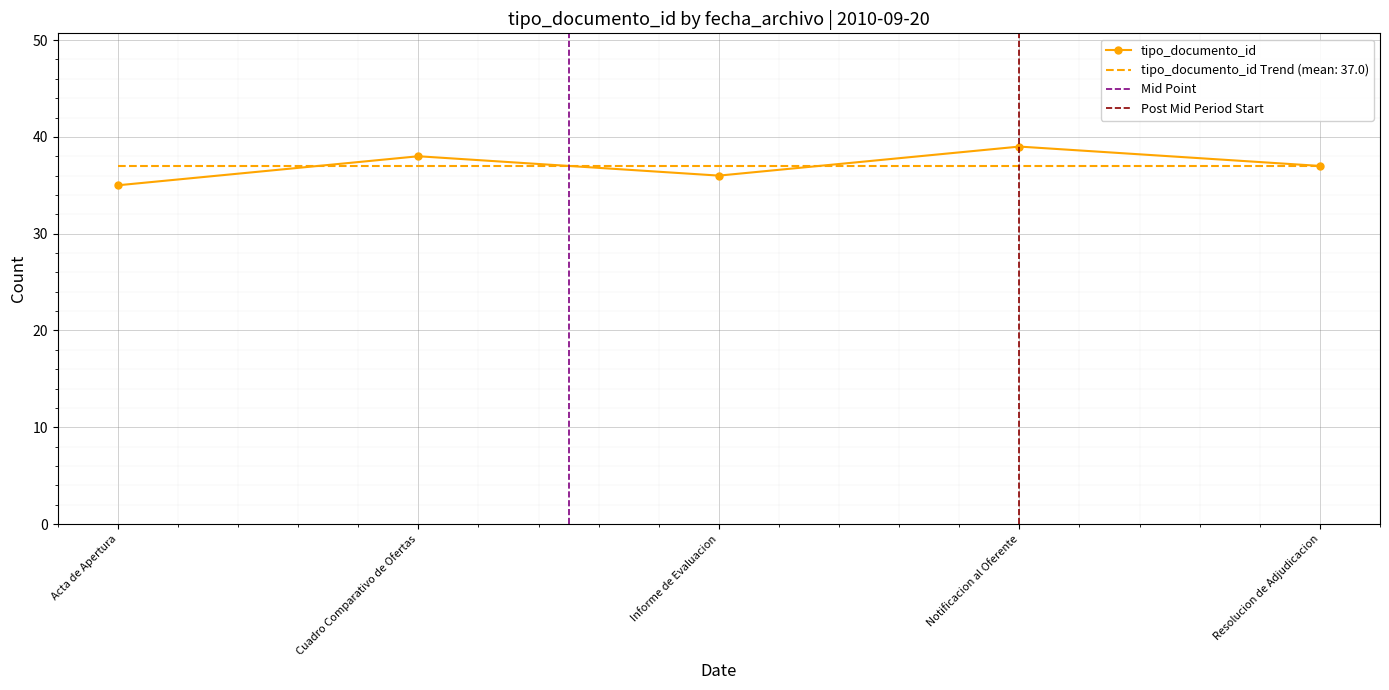

What is the greatest value displayed?

39